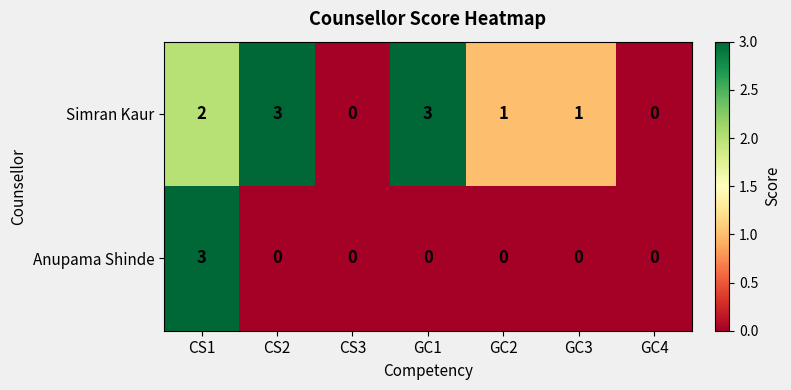

What is the difference between the highest and lowest values at CS2?

3